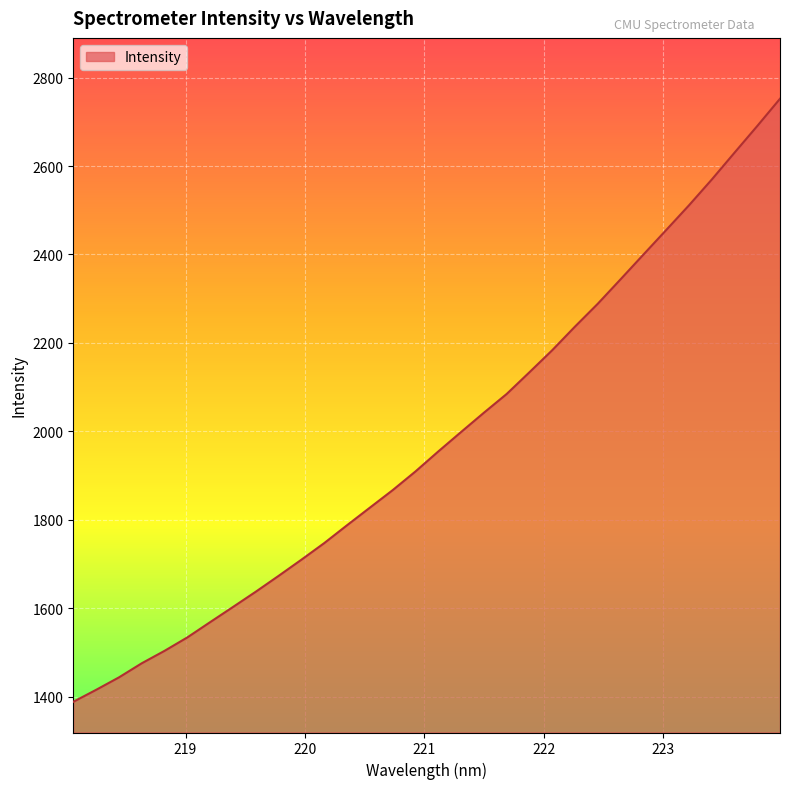

What is the greatest value displayed?

2752.2